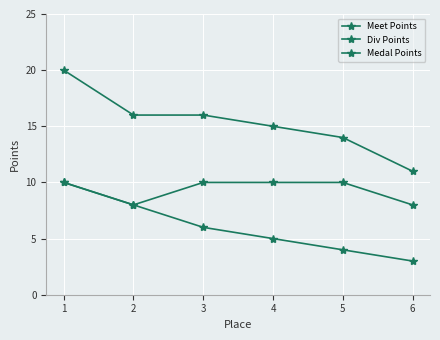

What is the sum of all Meet Points values?

92